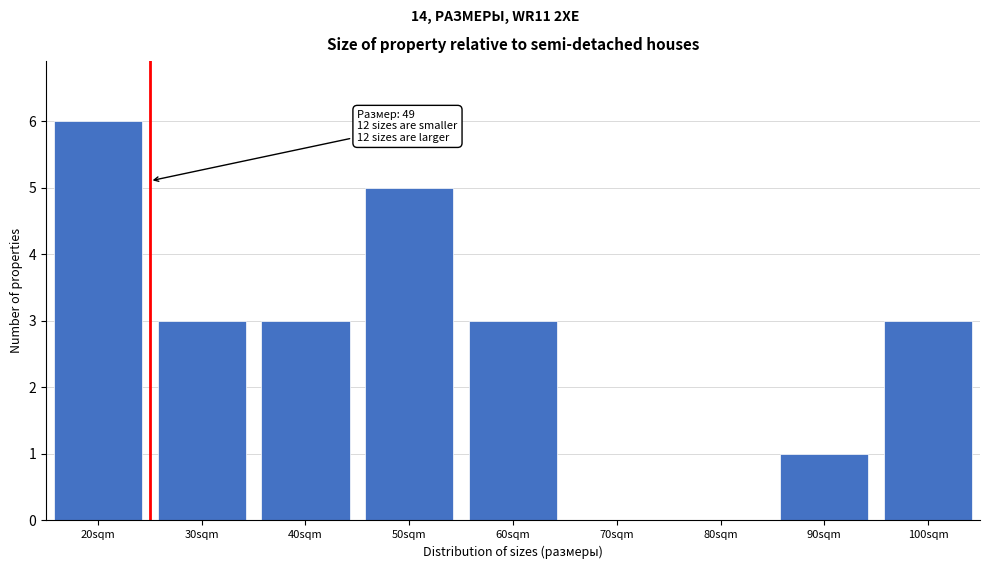

Is it true that the value at 100sqm is 1?

False